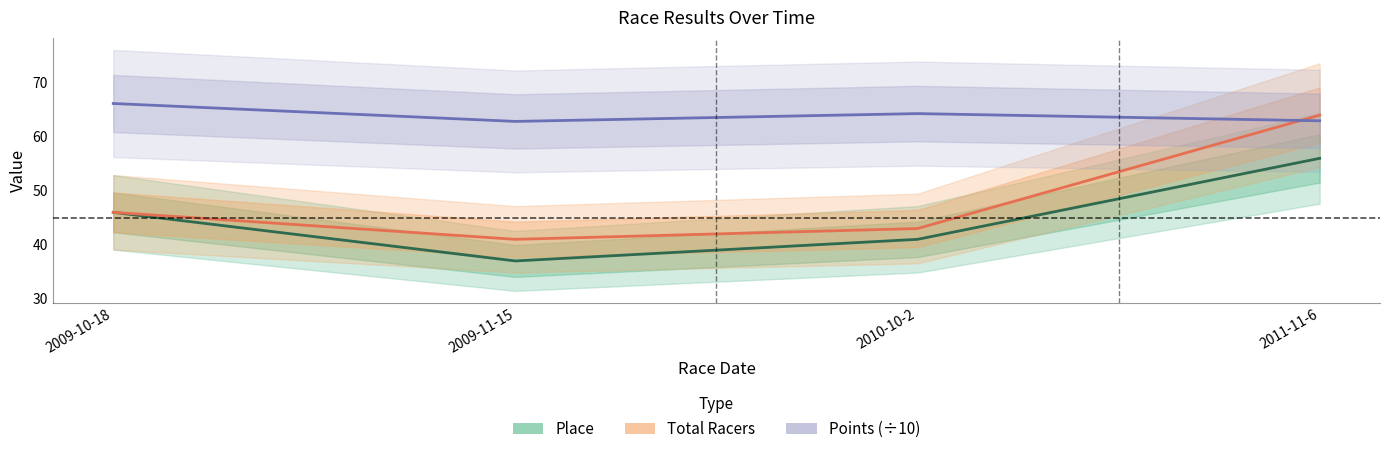

True or false: Total Racers and Place intersect in this chart.

False